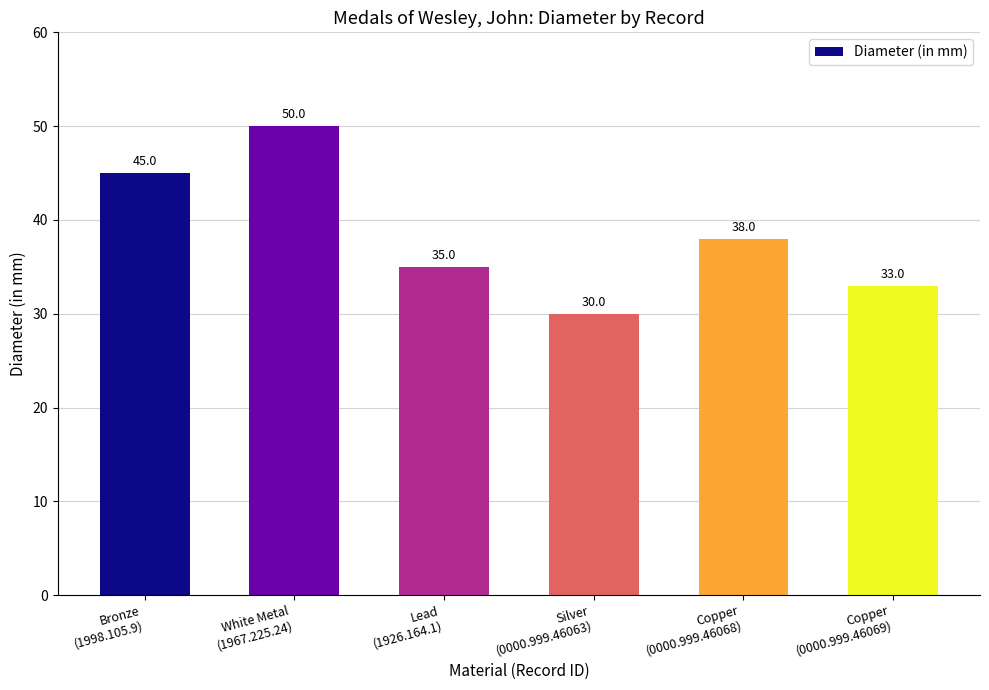

The chart shows a value of 45 at Bronze
(1998.105.9). True or false?

True